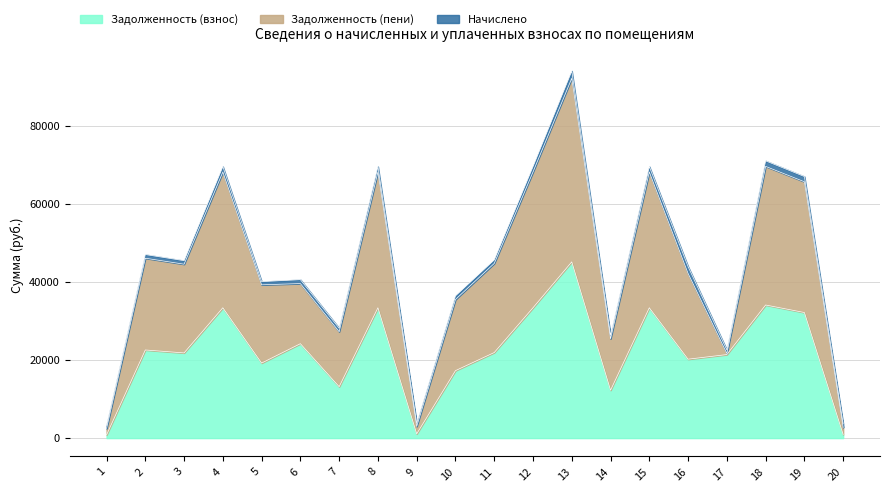

Where does the Задолженность (взнос) series first go above 21942?

2